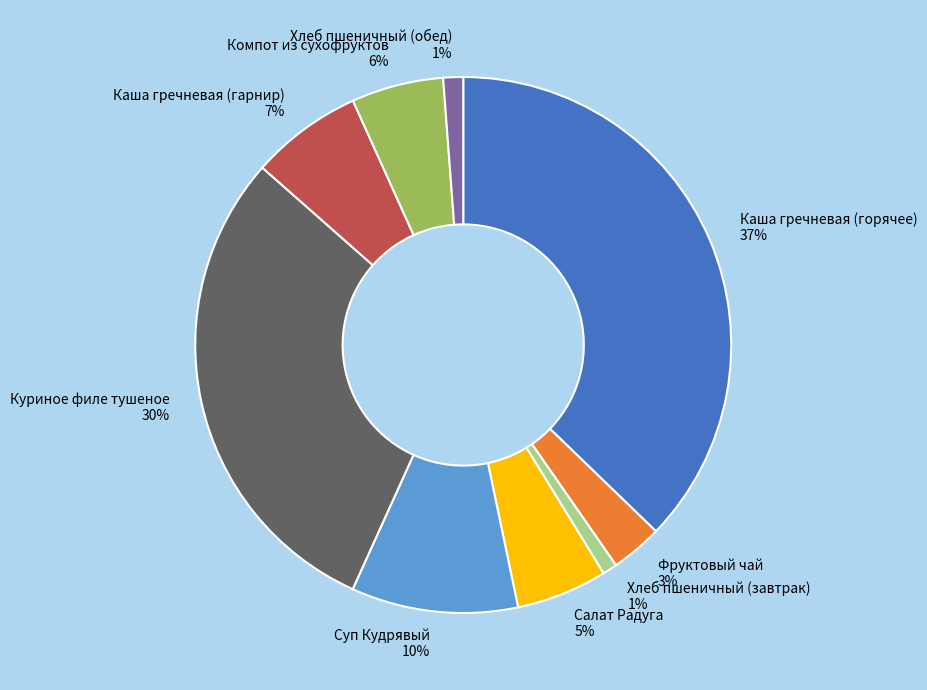

Combined, do Компот из сухофруктов and Хлеб пшеничный (обед) account for over 50%?

No